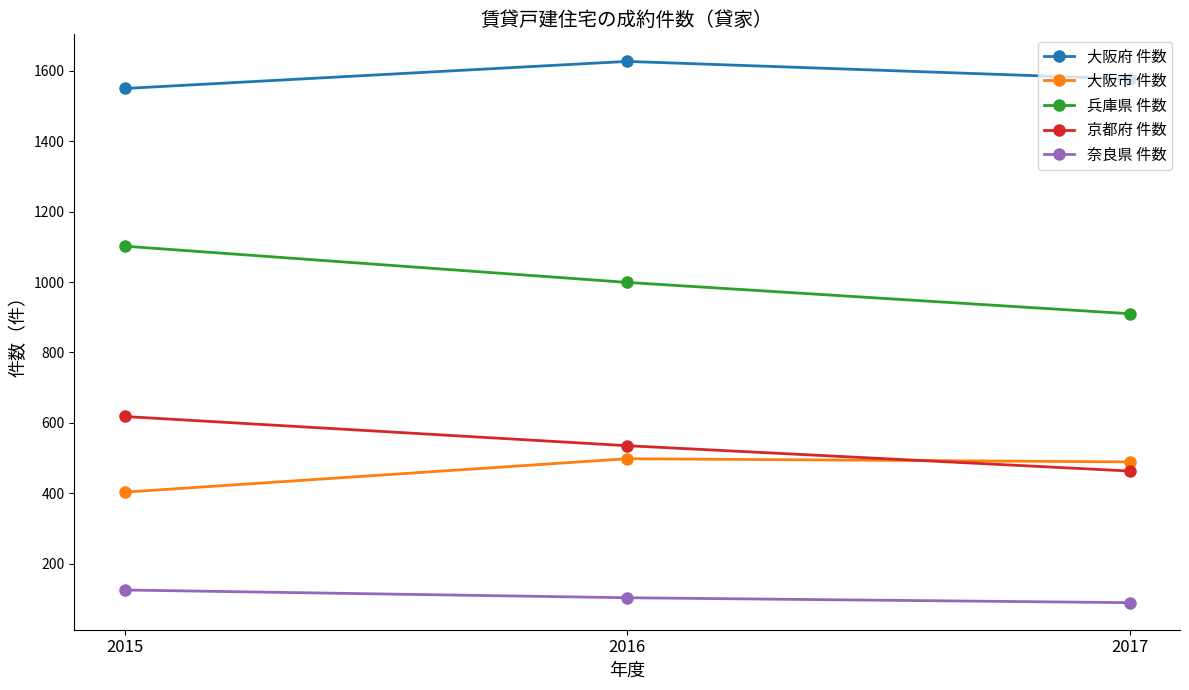

Where is 奈良県 件数 nearest to the value 107?

2016